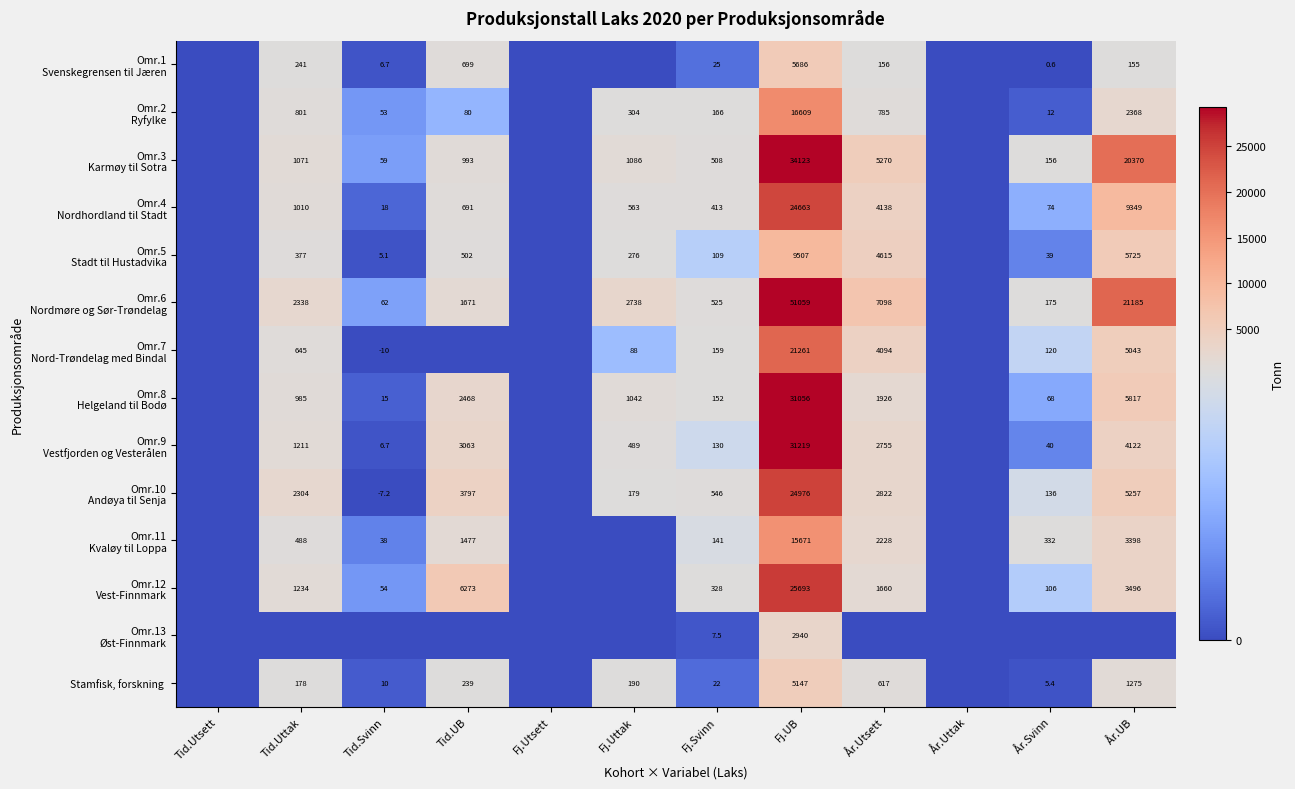

What is the minimum value shown in the chart?

-10.1